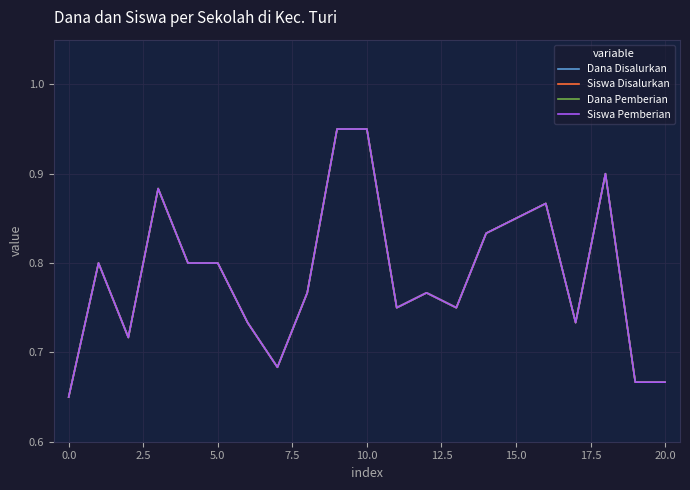

What is the value of the Dana Disalurkan point at the 13th from the left?

0.8